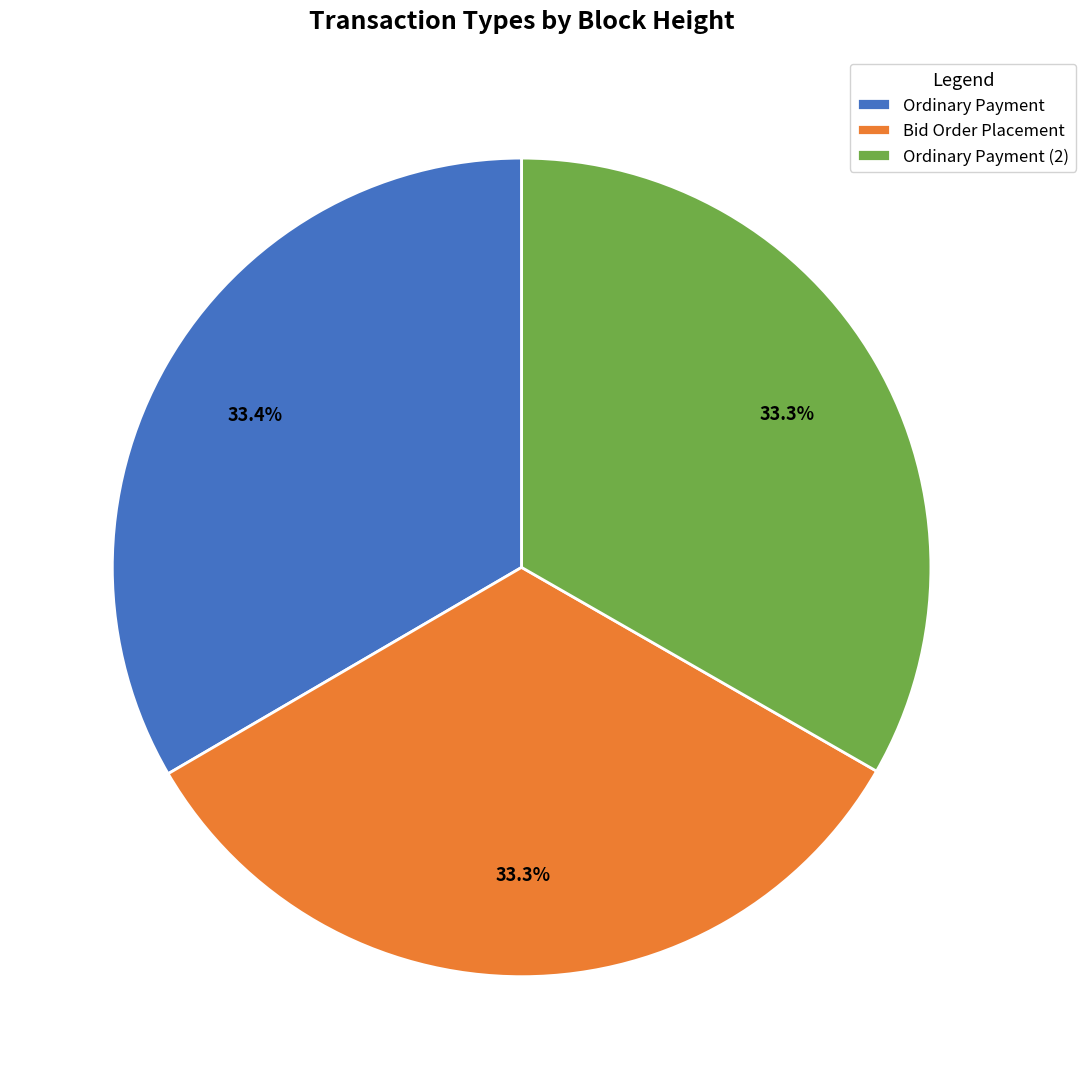

What is the ratio of the value at Ordinary Payment (2) to the value at Ordinary Payment?

1.0